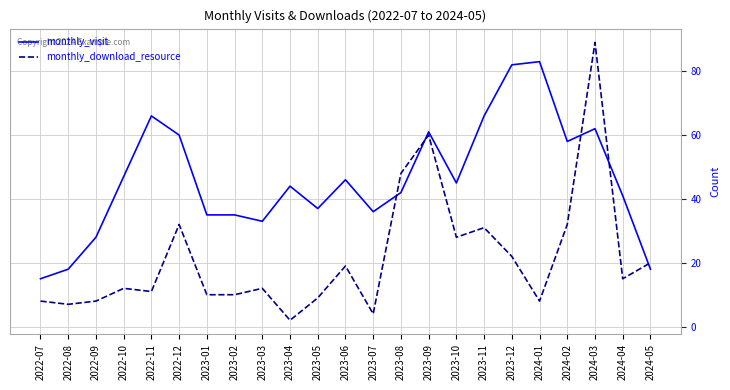

At which label is monthly_visit closest to 49?

2022-10